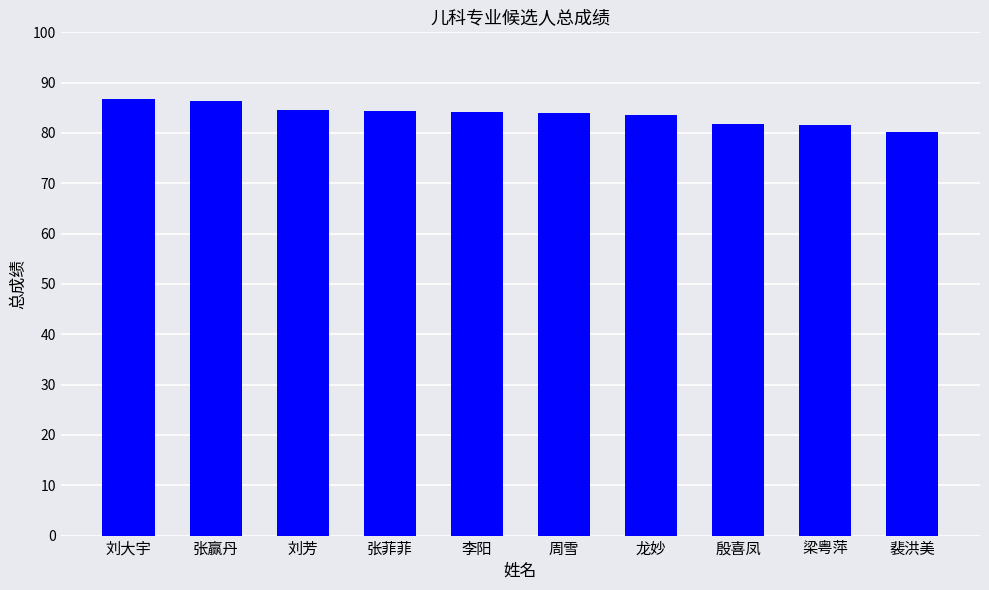

What is the change in value from 刘芳 to 殷喜凤?

-2.8